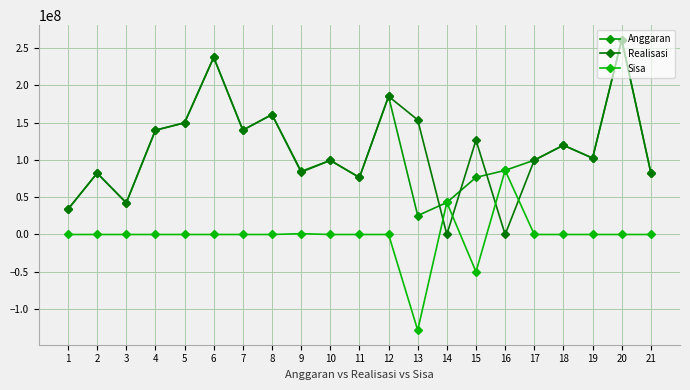

What is the difference between the highest and lowest values at 14?

42982355